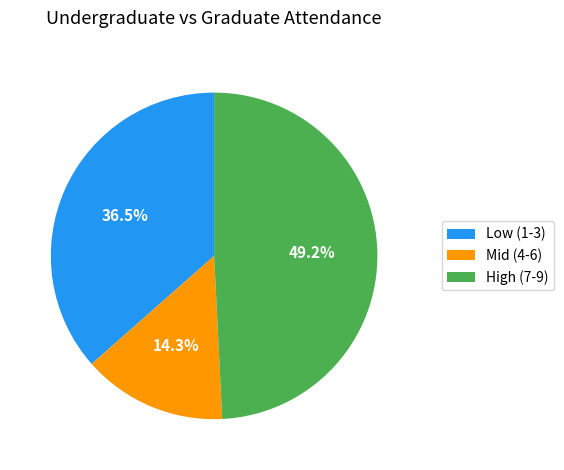

Approximately how many times larger is the value at Mid (4-6) compared to Low (1-3)?

0.4